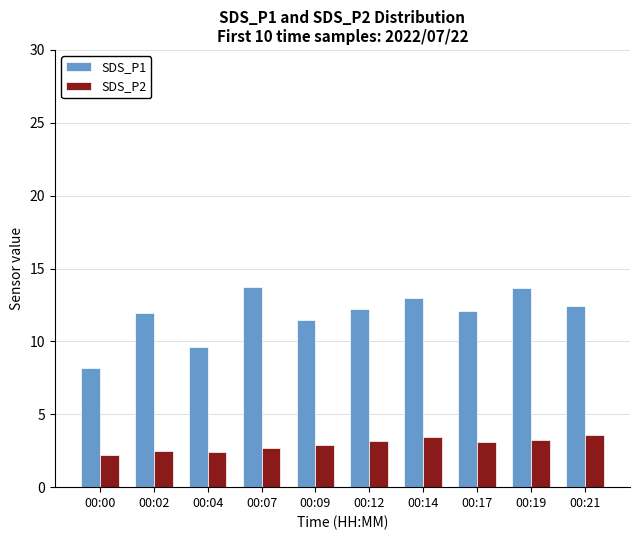

Read the SDS_P2 value at 00:00.

2.2